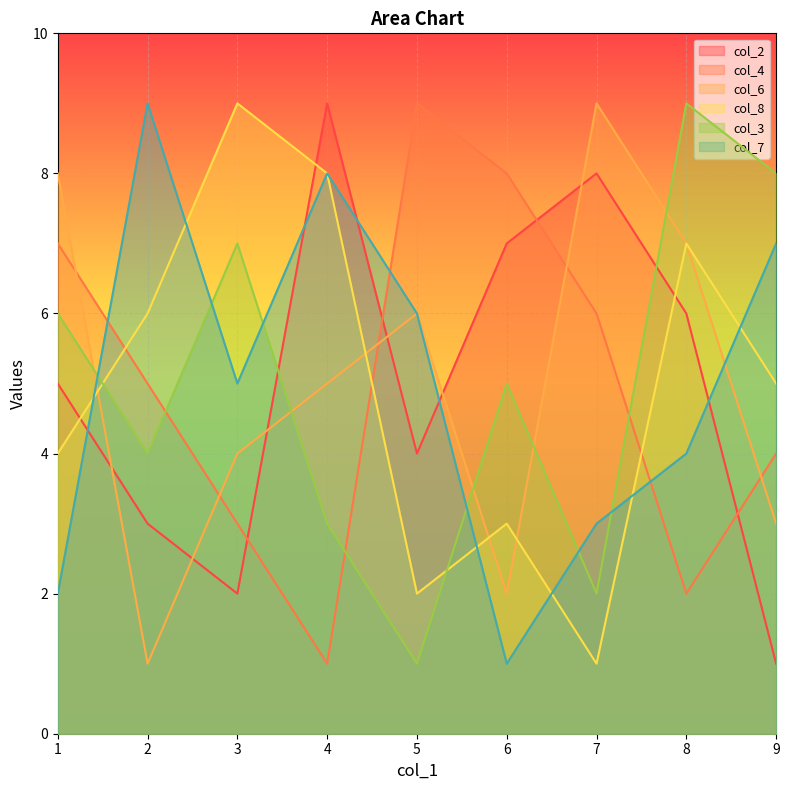

True or false: col_7 has a value of 3 at 1.

False